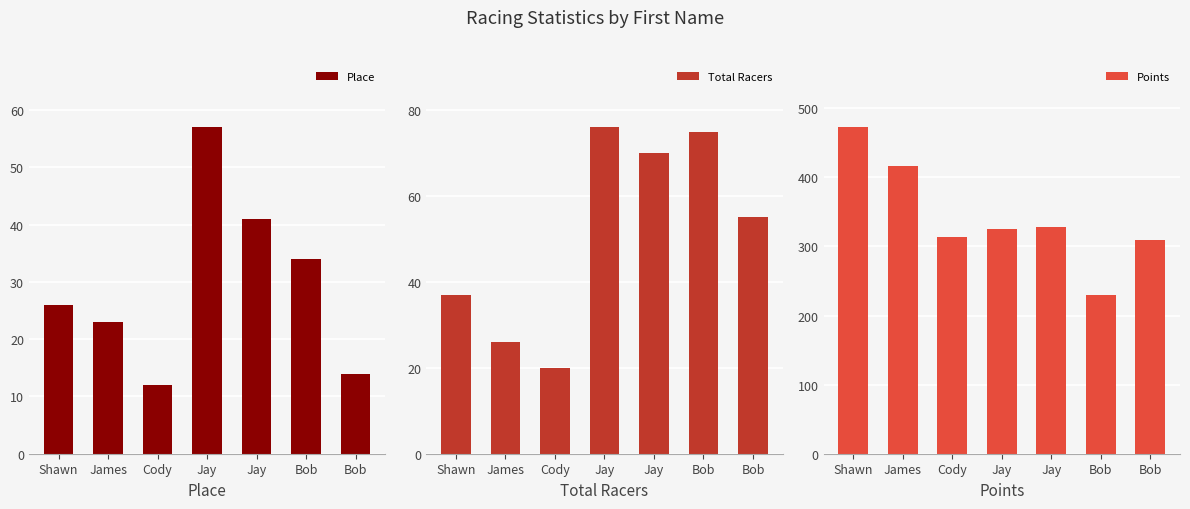

What is the minimum value for Points?

229.5